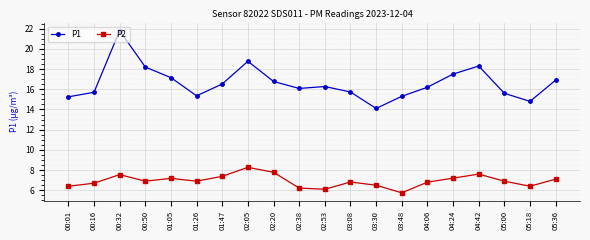

List the series in order of their overall mean, lowest first.

P2, P1